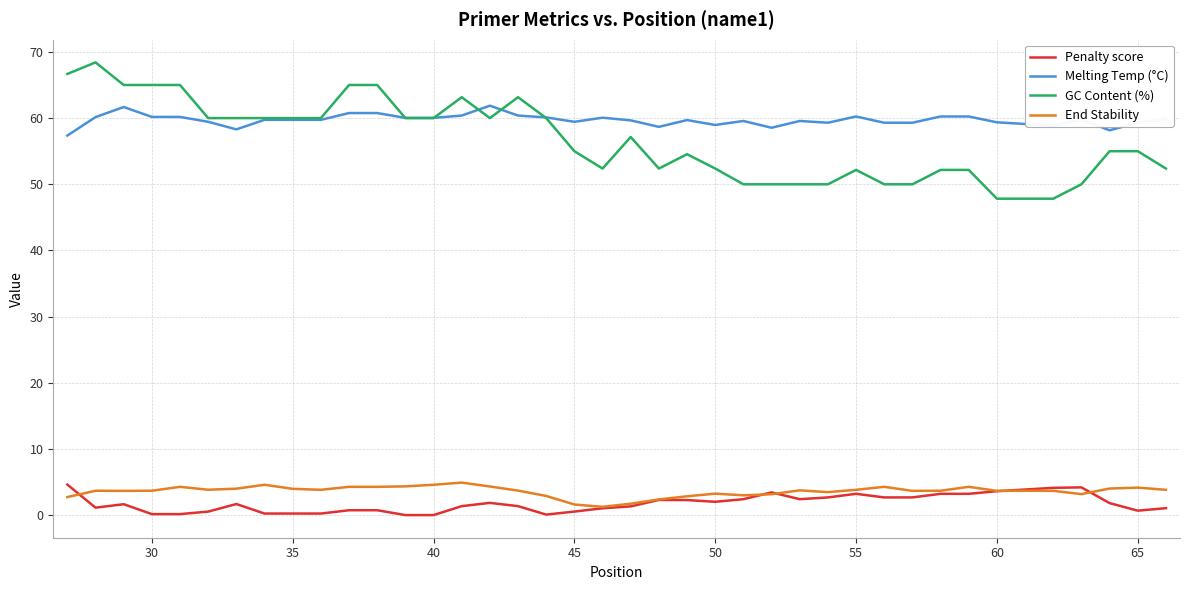

True or false: GC Content (%) and Penalty score cross at least once.

False